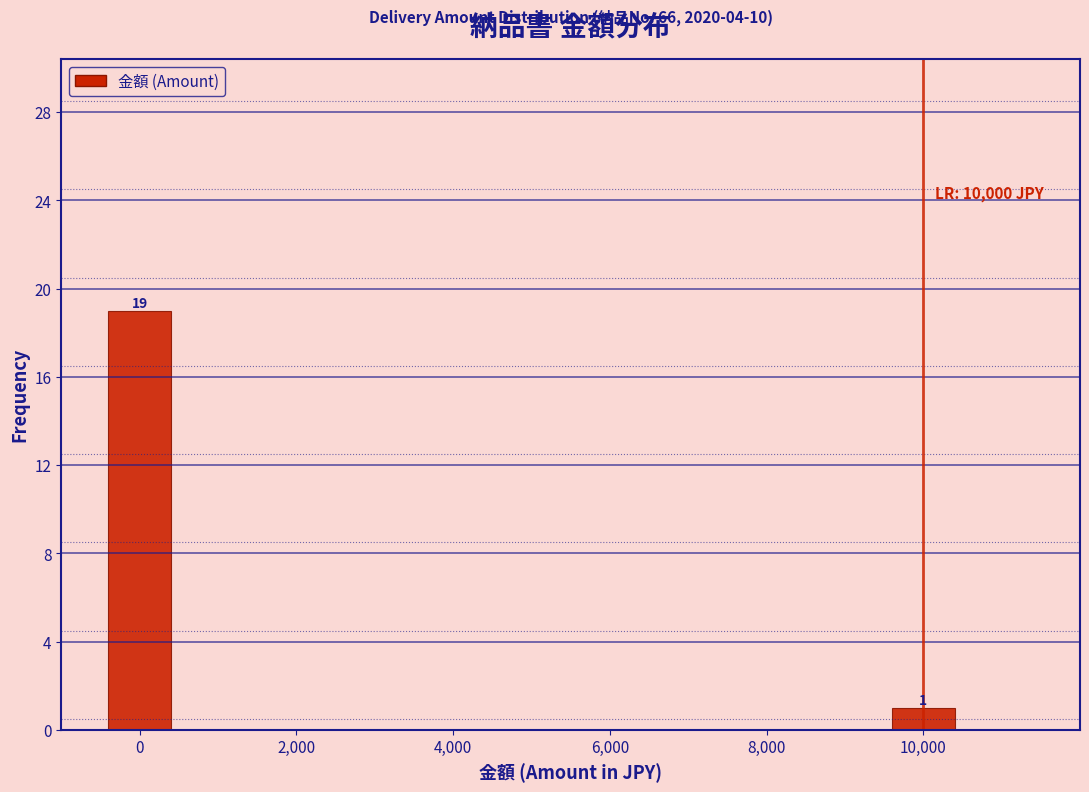

Reading left to right, extract all data points from this chart.

19	1